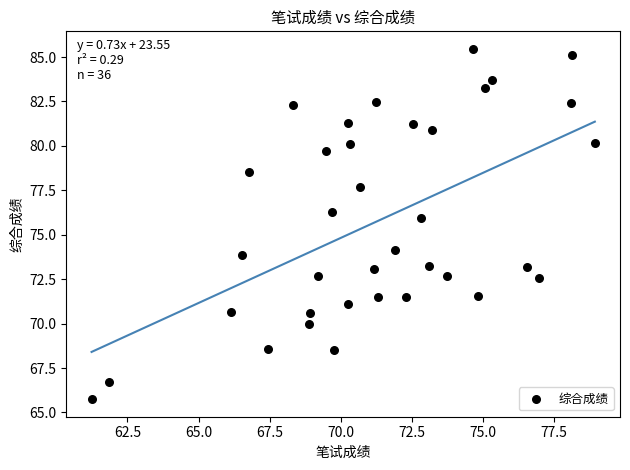

What is the range of X values (max minus min)?

17.7